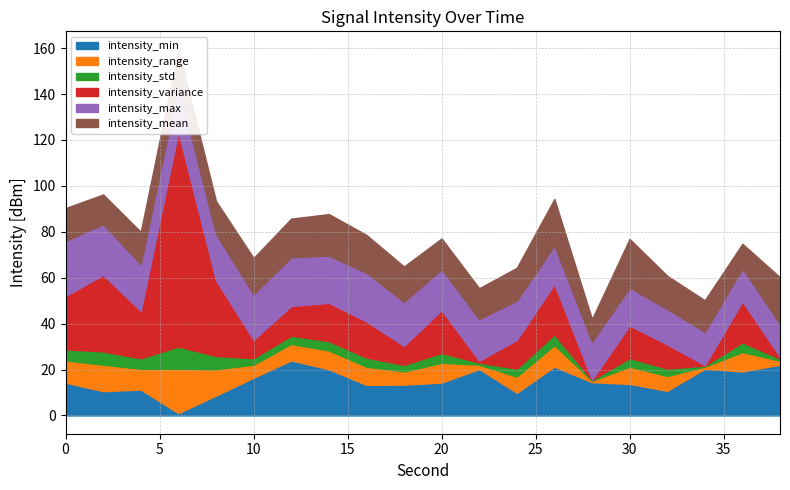

True or false: intensity_std and intensity_mean intersect in this chart.

False